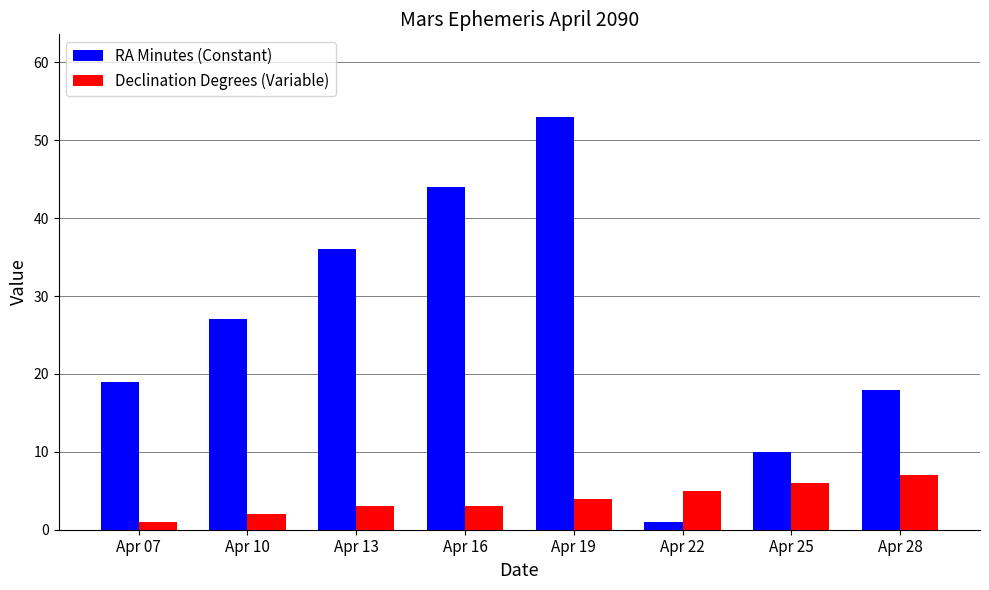

Count the number of data series in this chart.

2